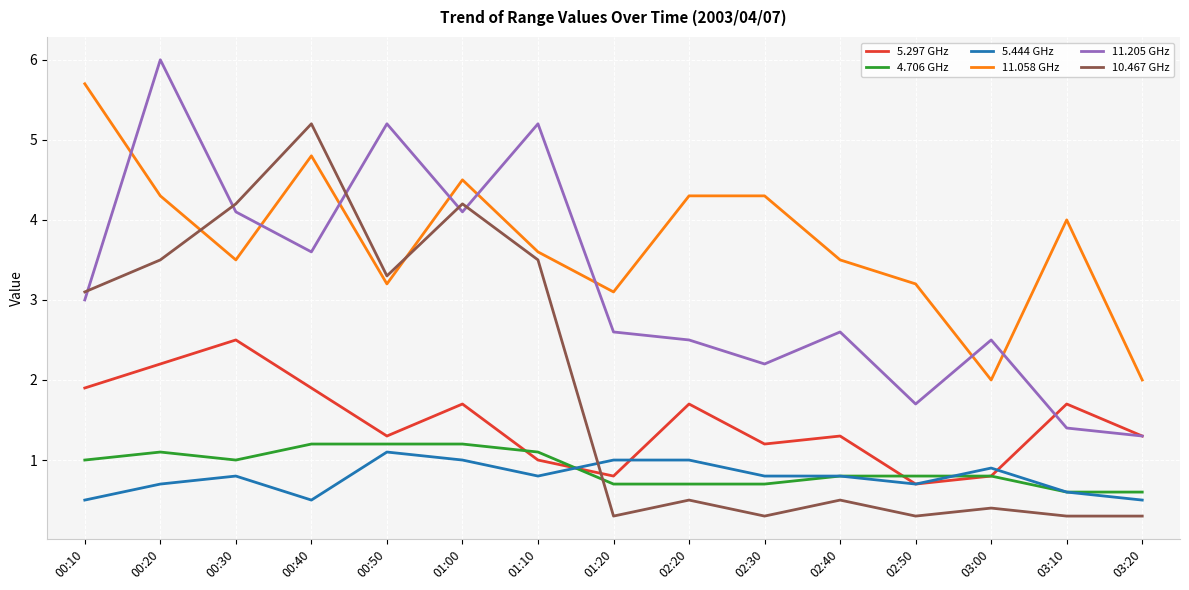

Does the chart display data point markers on the line(s)?

No